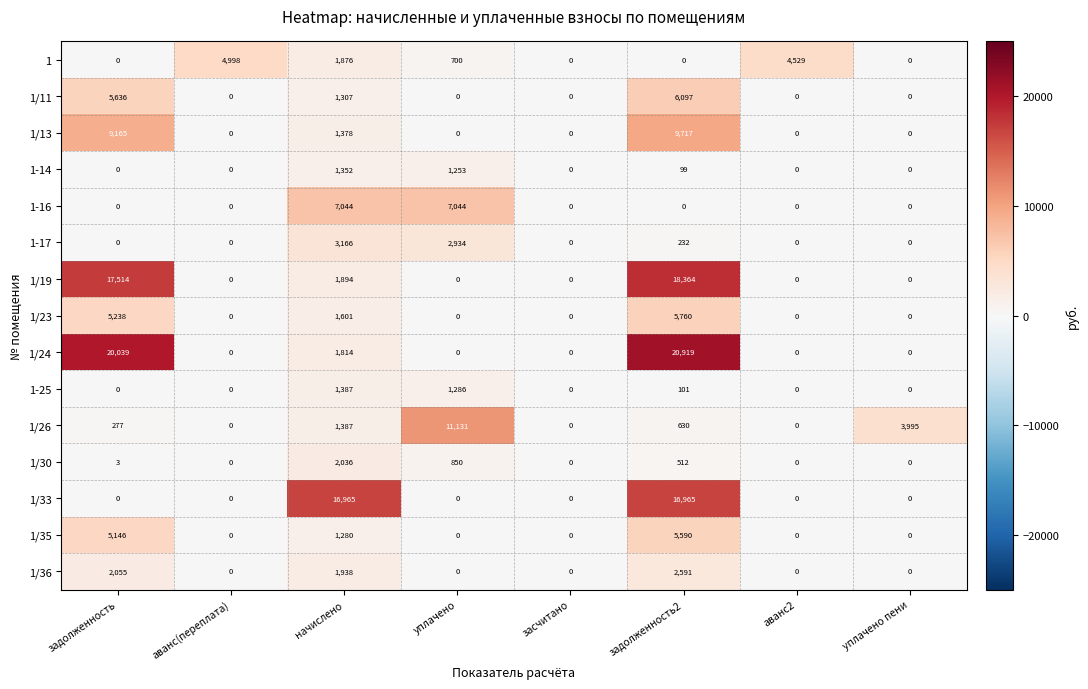

Count the number of categories in the chart.

8